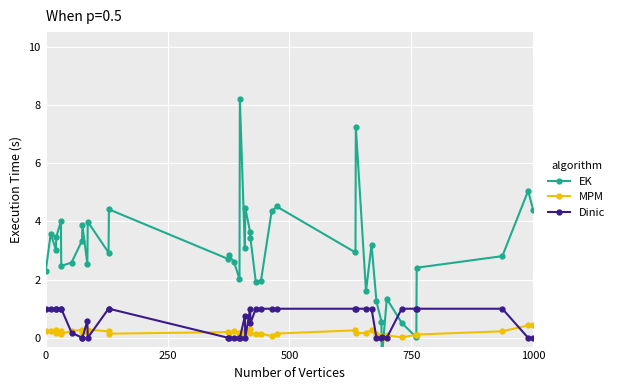

At how many categories does at least one series exceed 0?

40